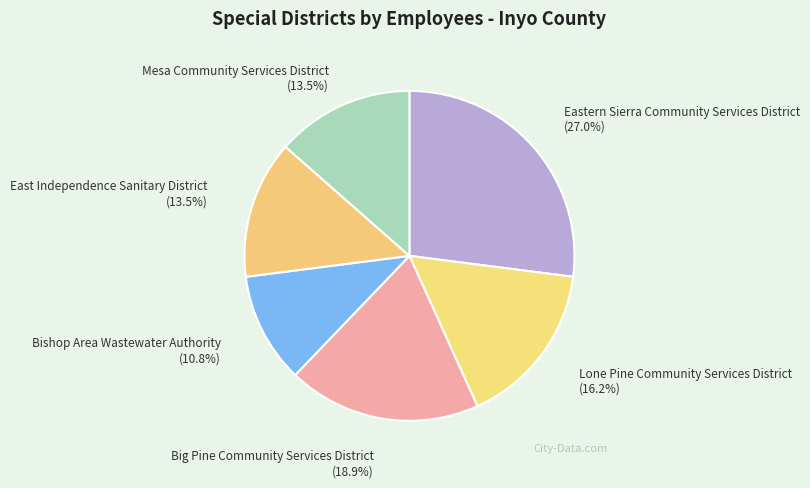

To the nearest percent, what is the difference between the largest and smallest slice percentages?

16%